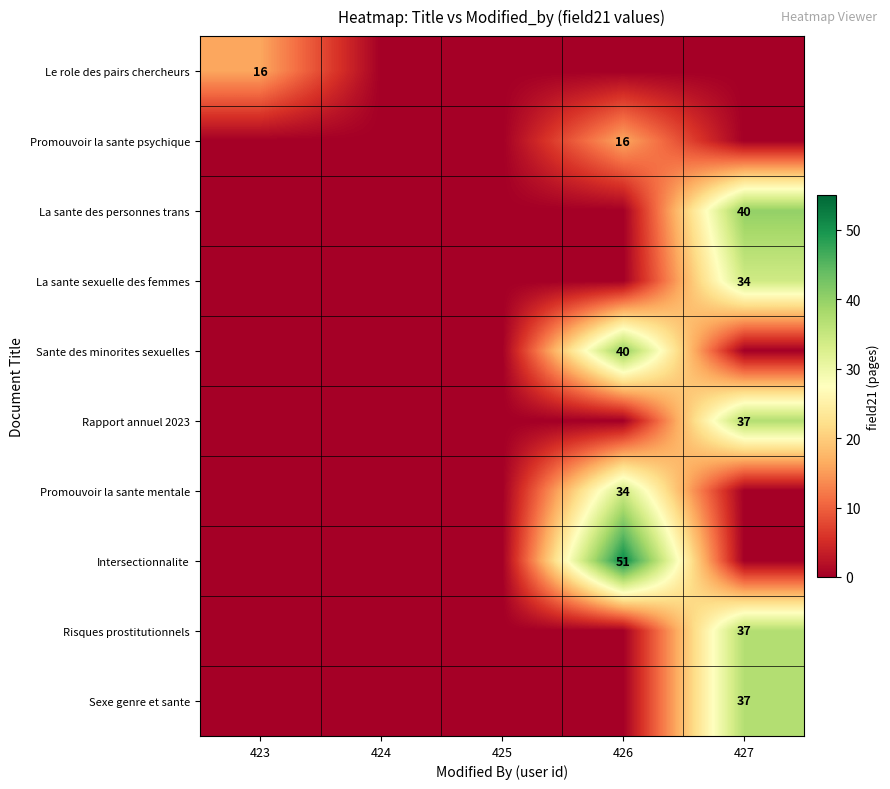

Is it true that Rapport annuel 2023 equals 0 at 426?

True